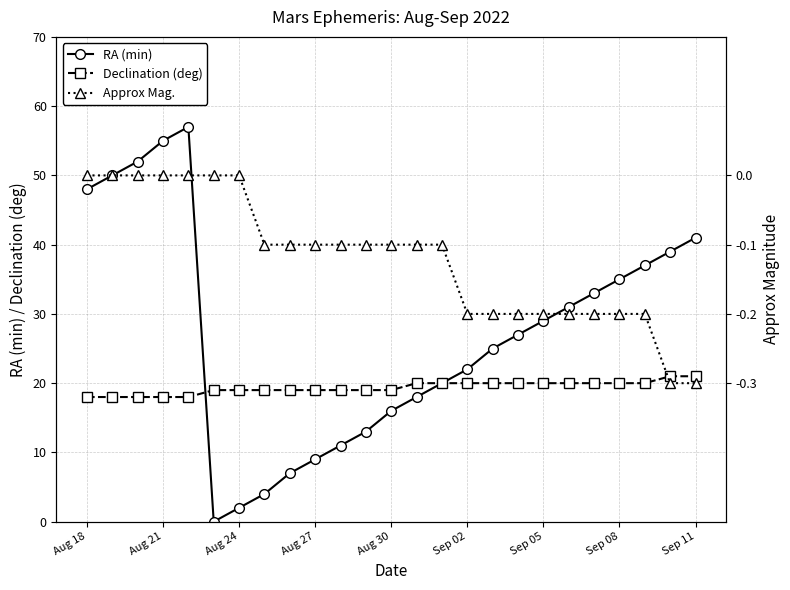

Which series has the largest range (max minus min)?

RA (min)